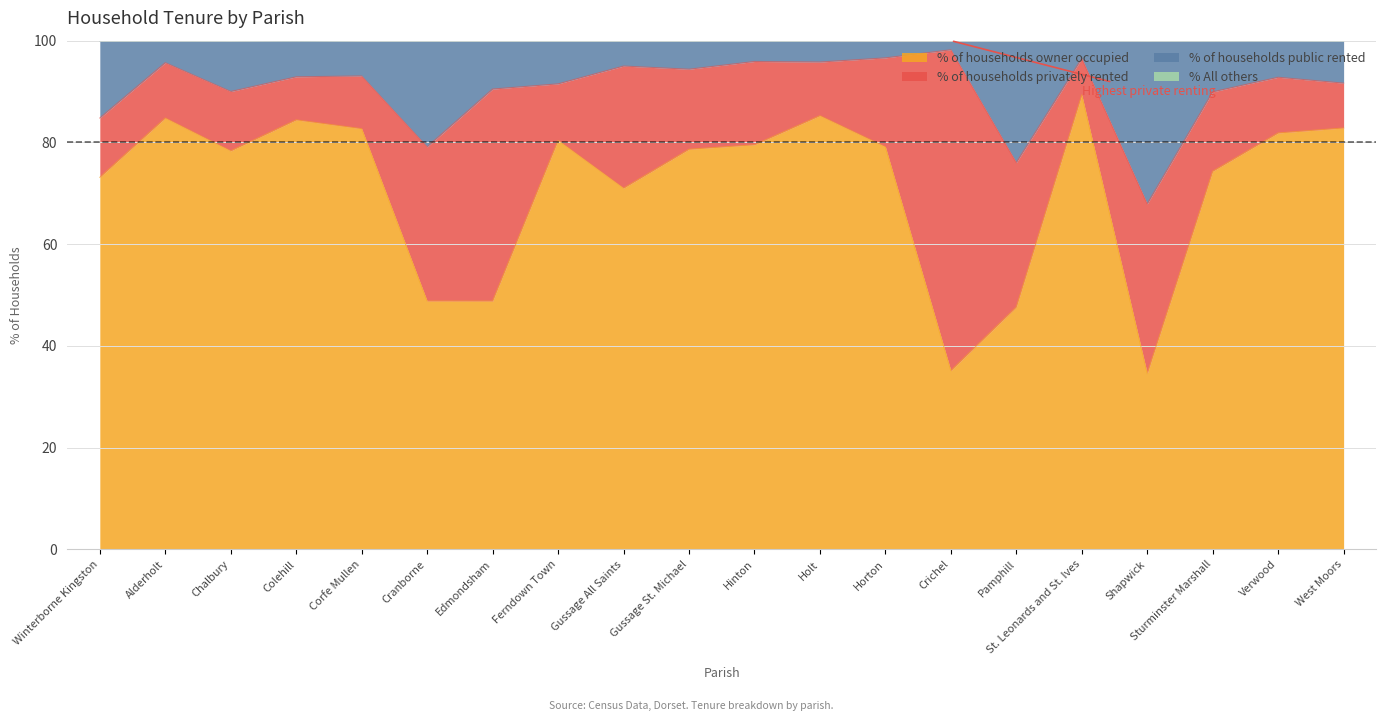

Which category has the highest value in the % of households owner occupied series?

St. Leonards and St. Ives